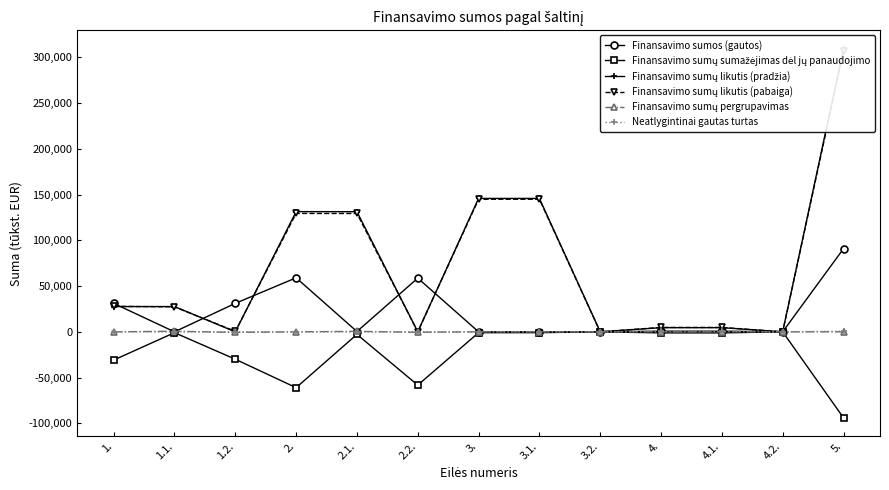

What is the value of the Finansavimo sumos (gautos) point at the 6th from the left?

58692.1